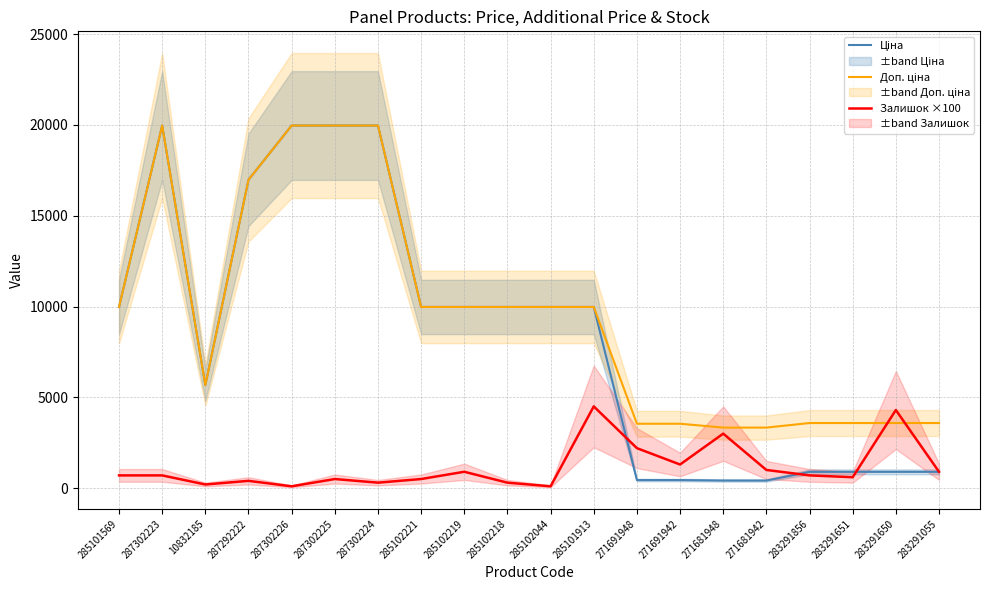

Which series has the largest range (max minus min)?

Ціна